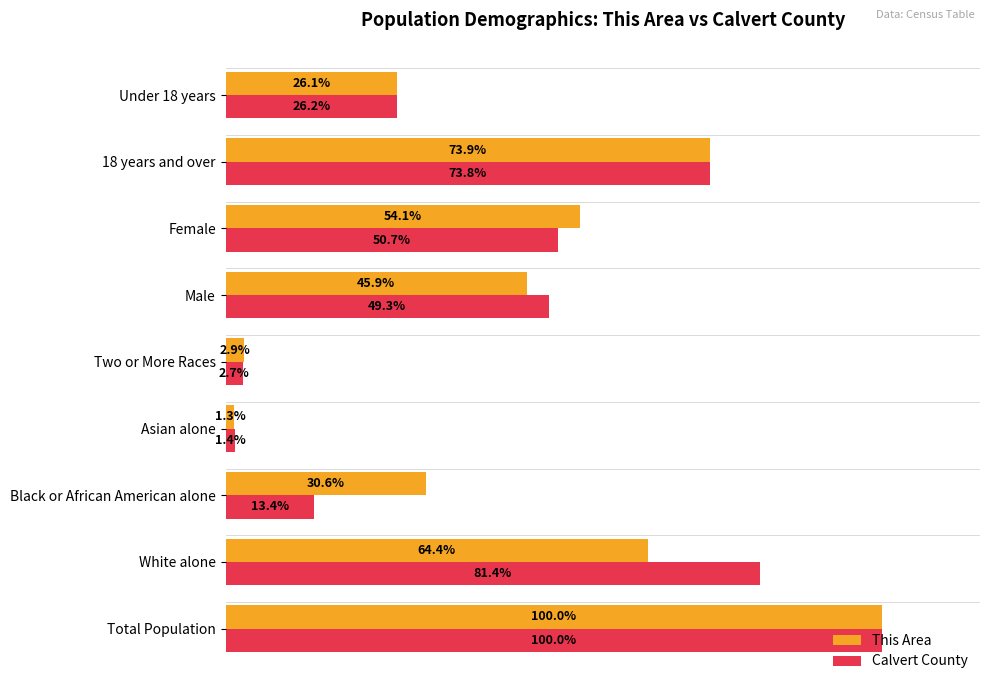

List the labels in order of This Area value, smallest first.

Asian alone, Two or More Races, Under 18 years, Black or African American alone, Male, Female, White alone, 18 years and over, Total Population